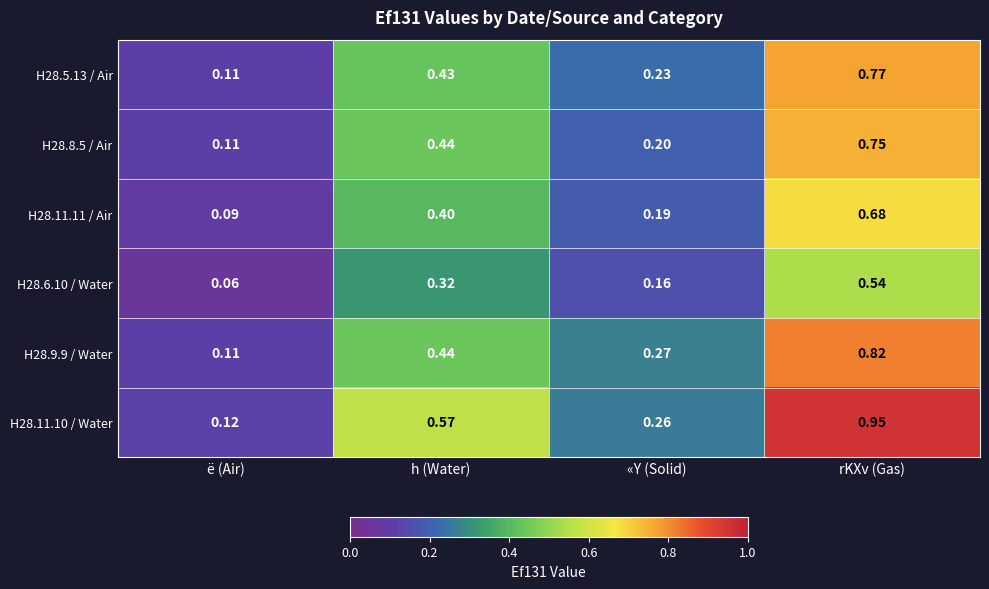

What is the total value across all series at rKXv (Gas)?

4.5